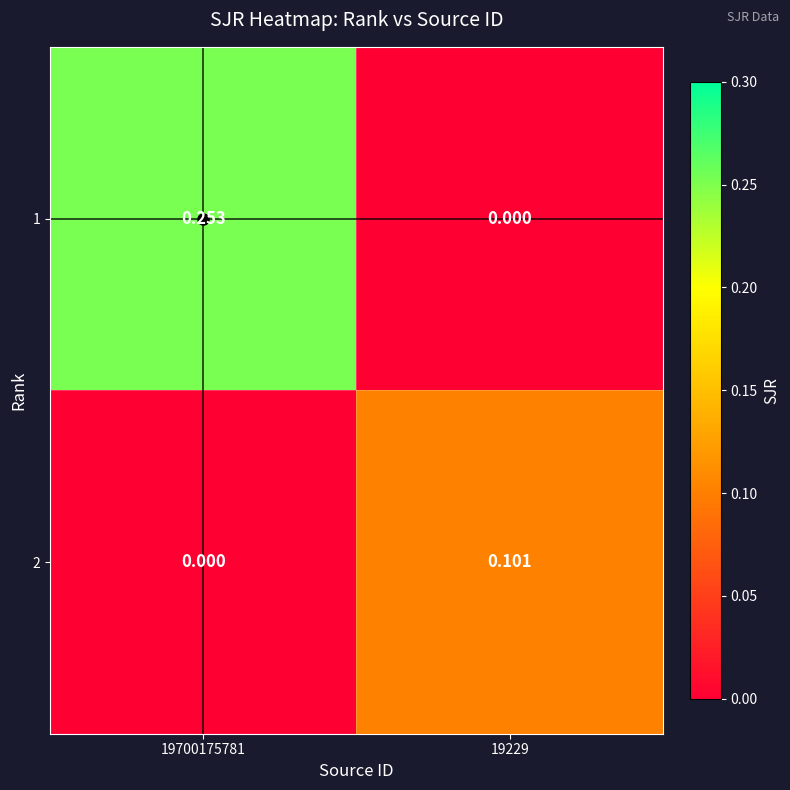

Rank the series by their average value, from highest to lowest.

1, 2